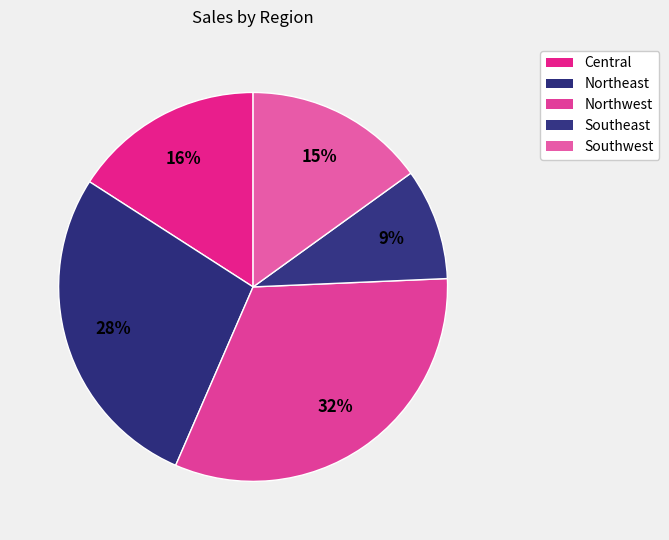

To the nearest percent, what is the combined percentage of Northeast and Central?

43%